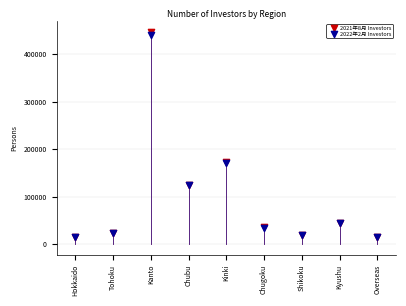

What are all the series names shown in the legend?

2021年8月 Investors, 2022年2月 Investors